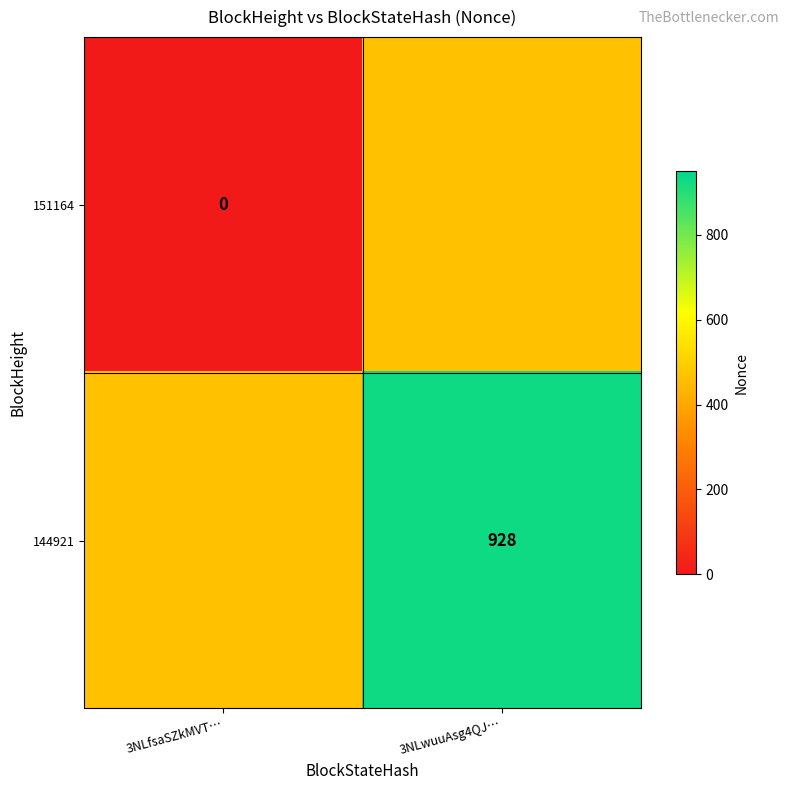

Is it true that 144921 equals 928 at 3NLwuuAsg4QJ…?

True